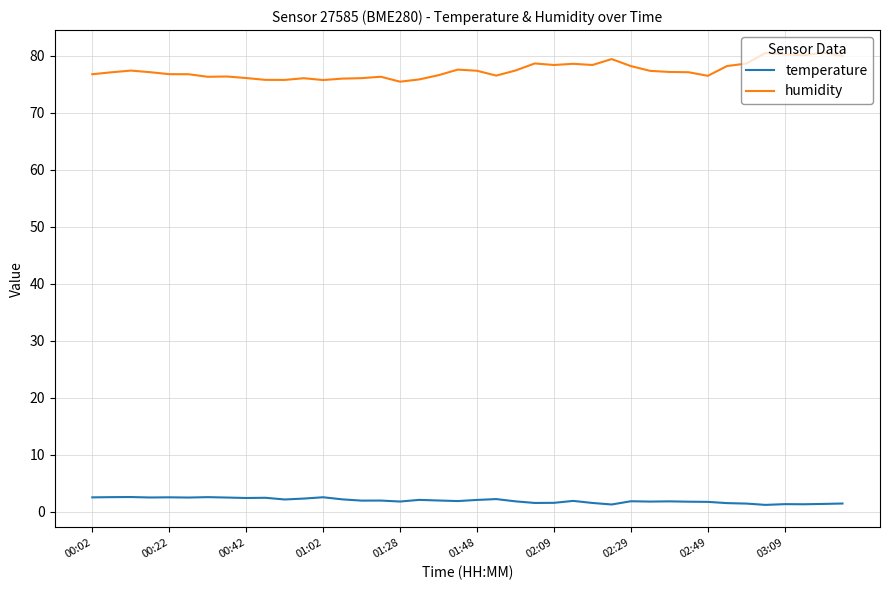

True or false: humidity and temperature cross at least once.

False